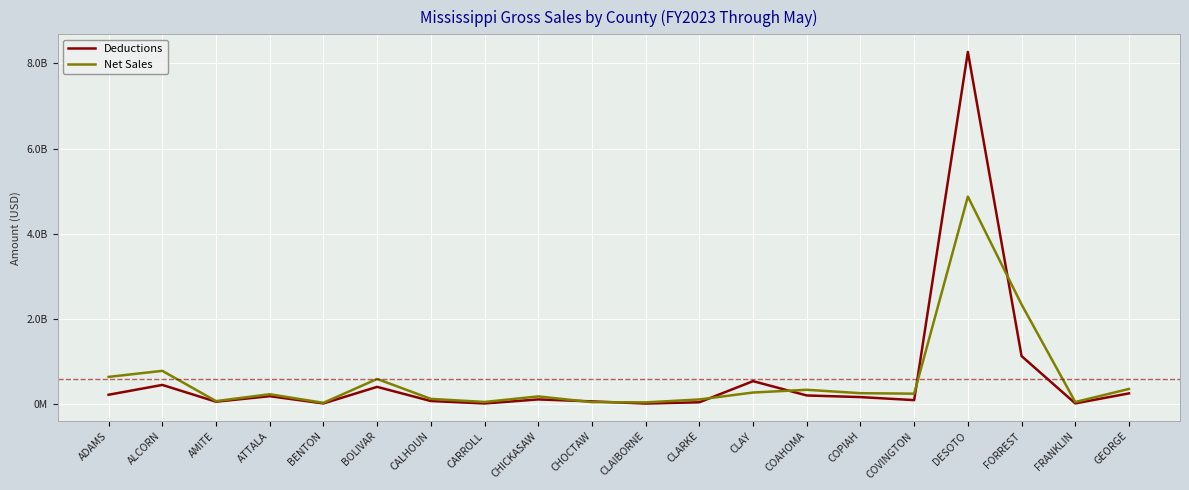

At which category is the sum across all series the highest?

DESOTO